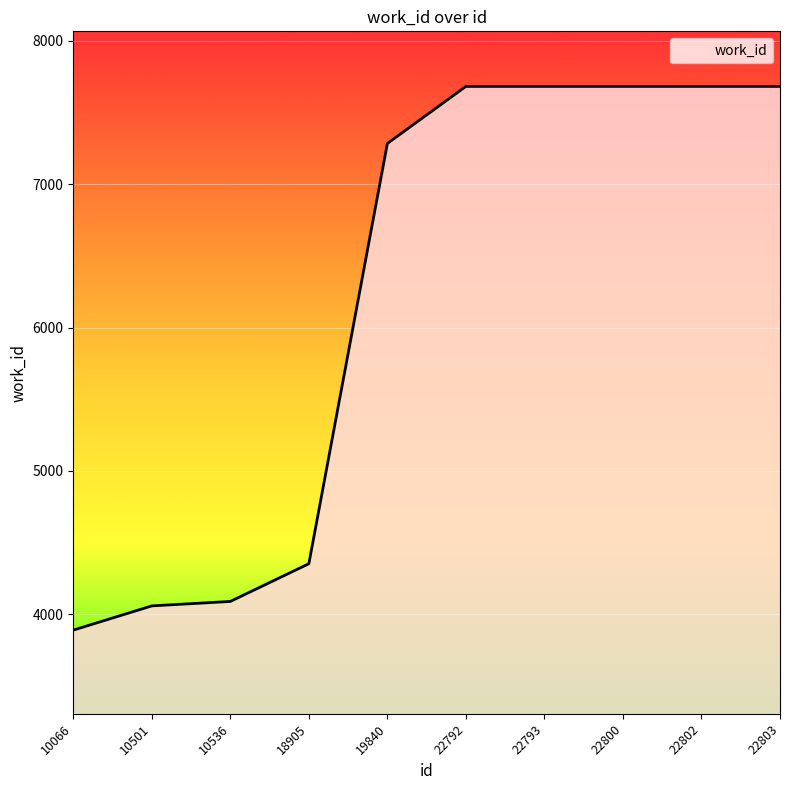

What is the difference between the maximum and minimum values?

3792